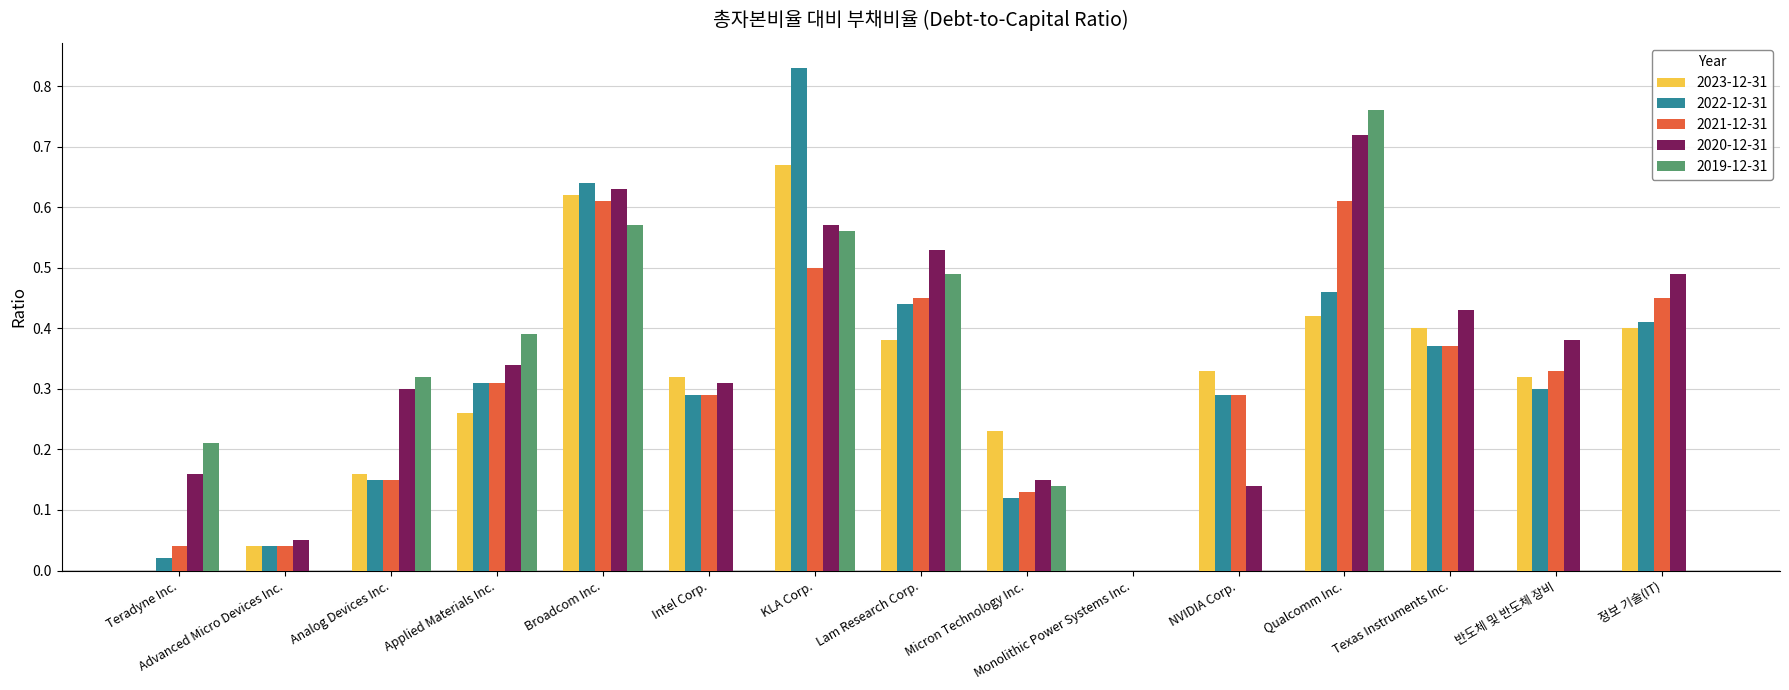

What is the sum of the 2022-12-31 values at Broadcom Inc. and Texas Instruments Inc.?

1.0